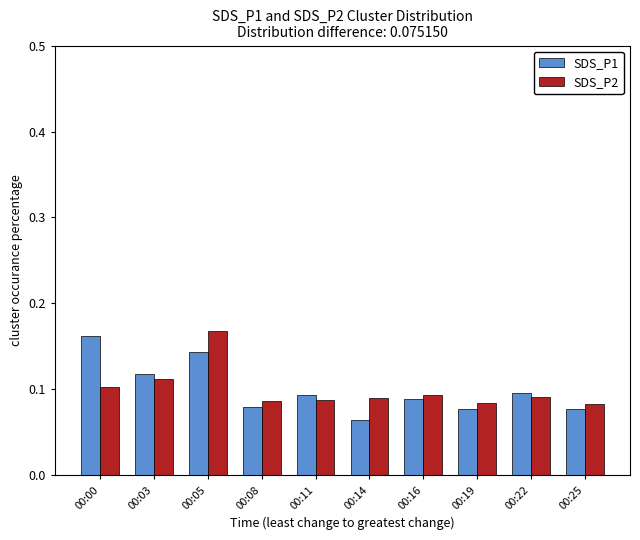

What are all the series names shown in the legend?

SDS_P1, SDS_P2